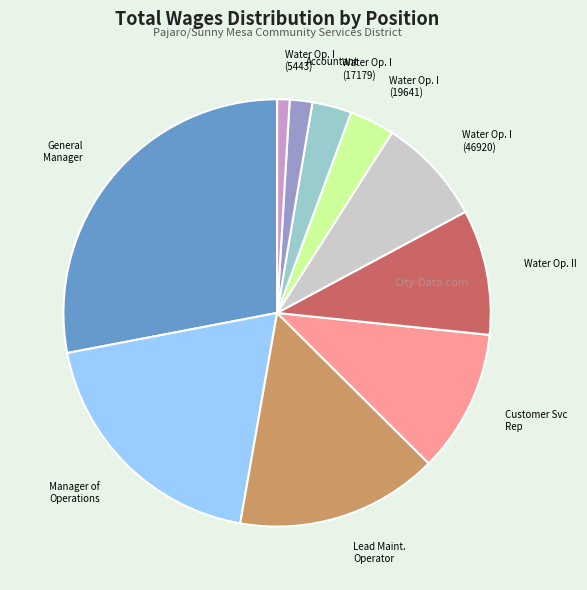

Is there a majority slice in this chart?

No